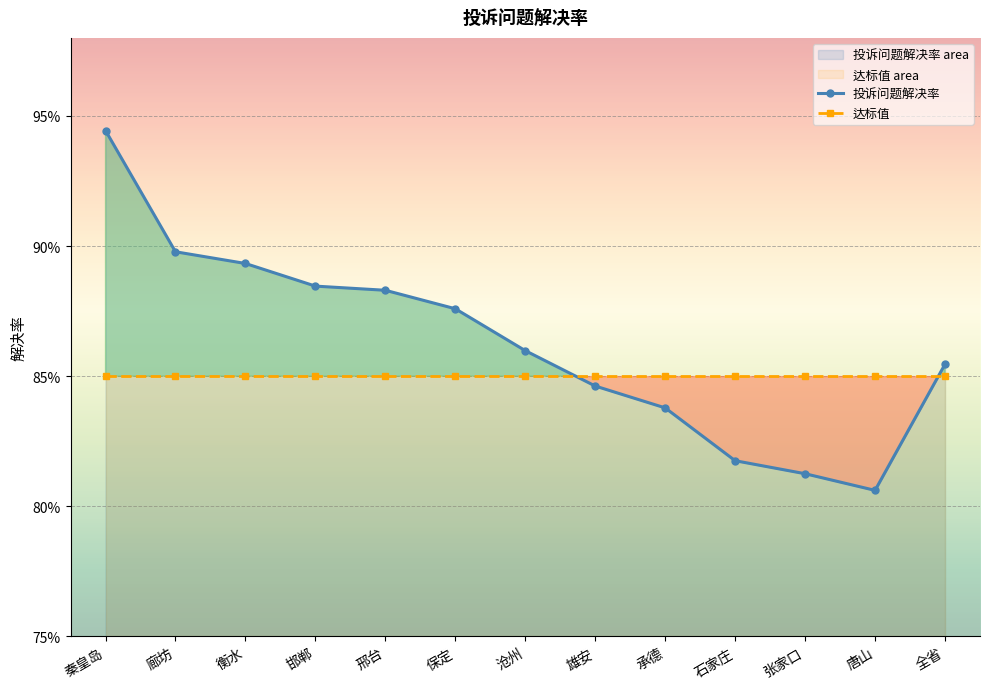

At which label is 投诉问题解决率 closest to 0?

唐山